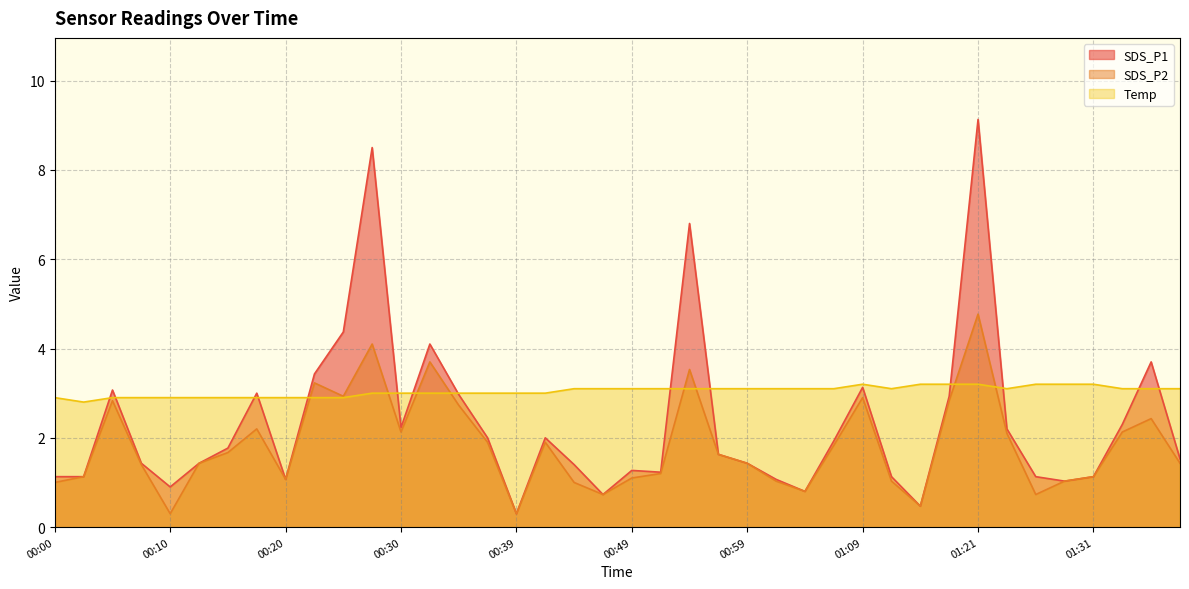

At 01:09, list the series in order from smallest to largest.

SDS_P2, SDS_P1, Temp